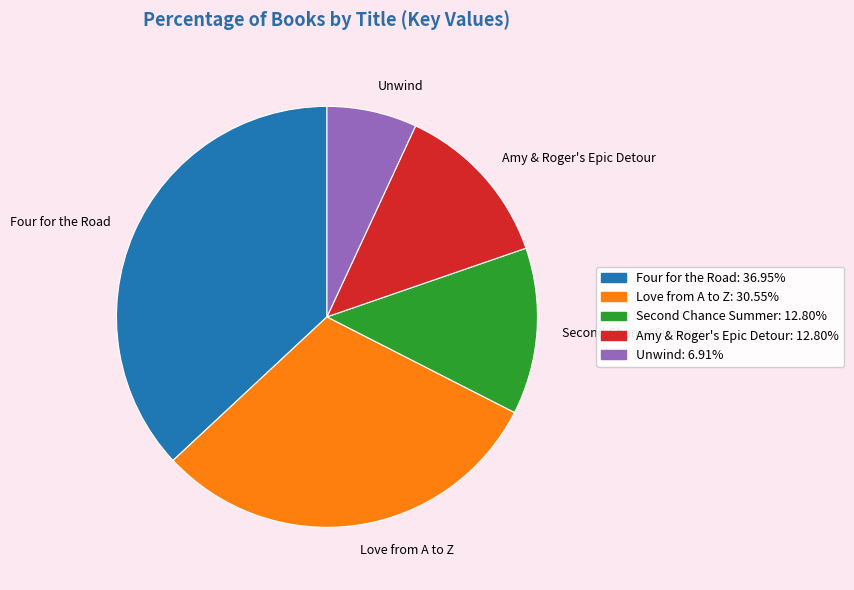

Is the sum of Unwind and Love from A to Z greater than half?

No